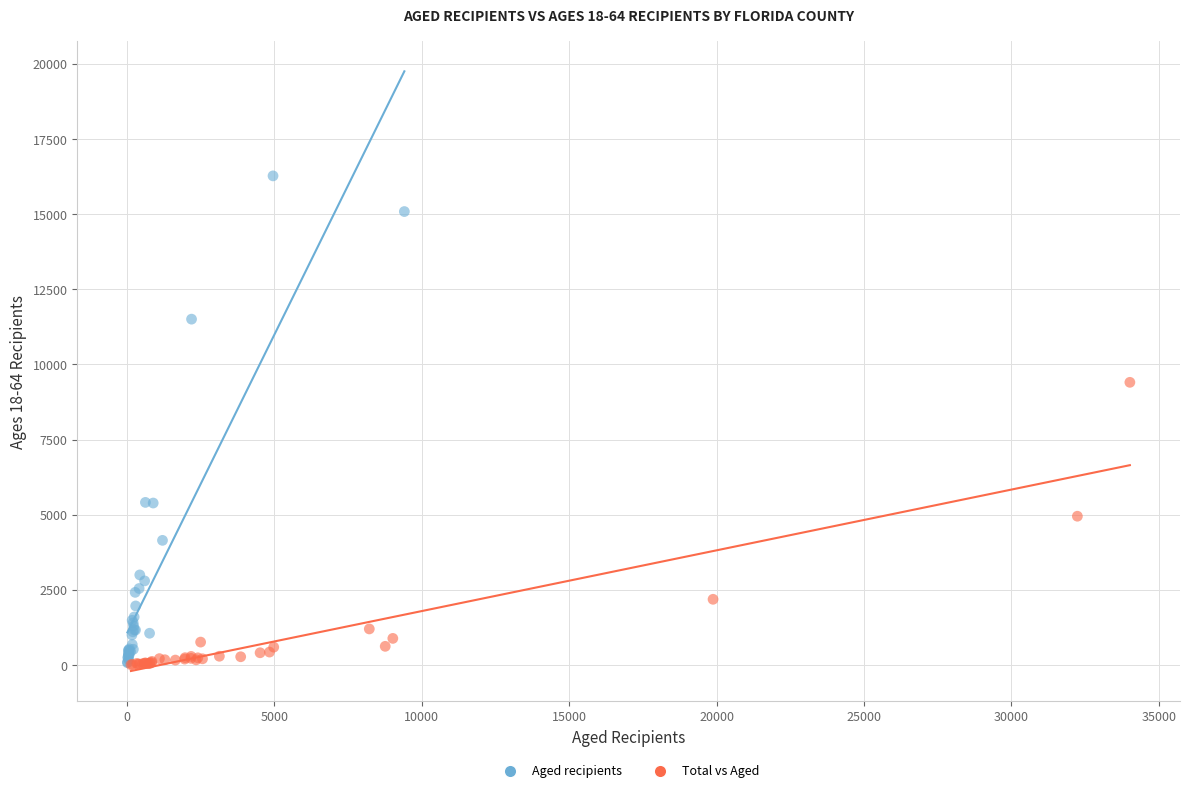

Which series reaches the maximum Y coordinate?

Aged recipients